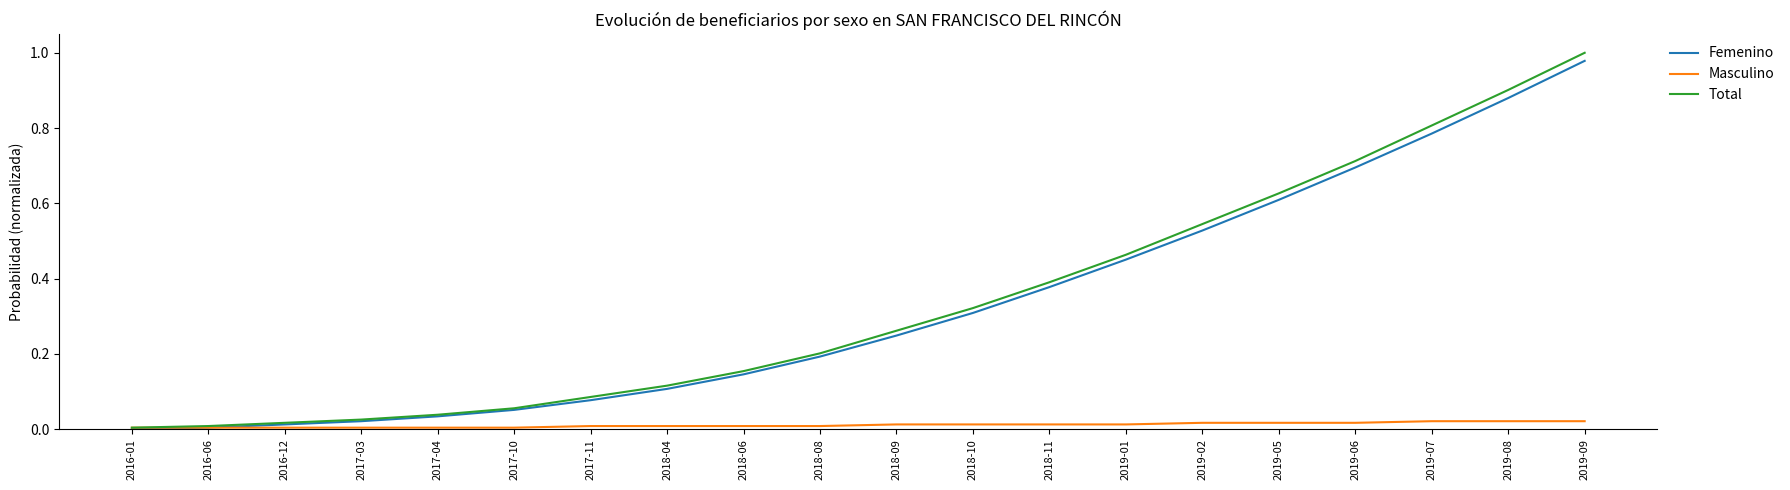

True or false: Total has a value of 0.0 at 2016-01.

True